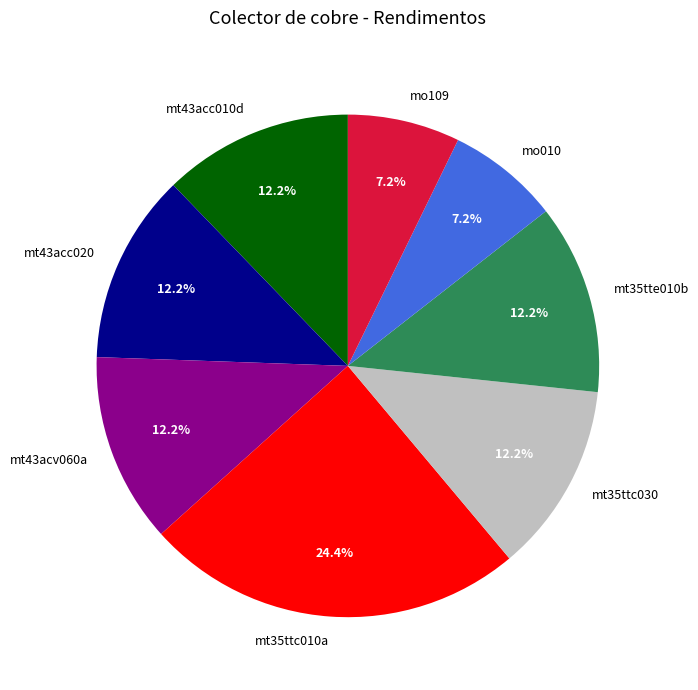

Which category has the biggest portion of the pie?

mt35ttc010a